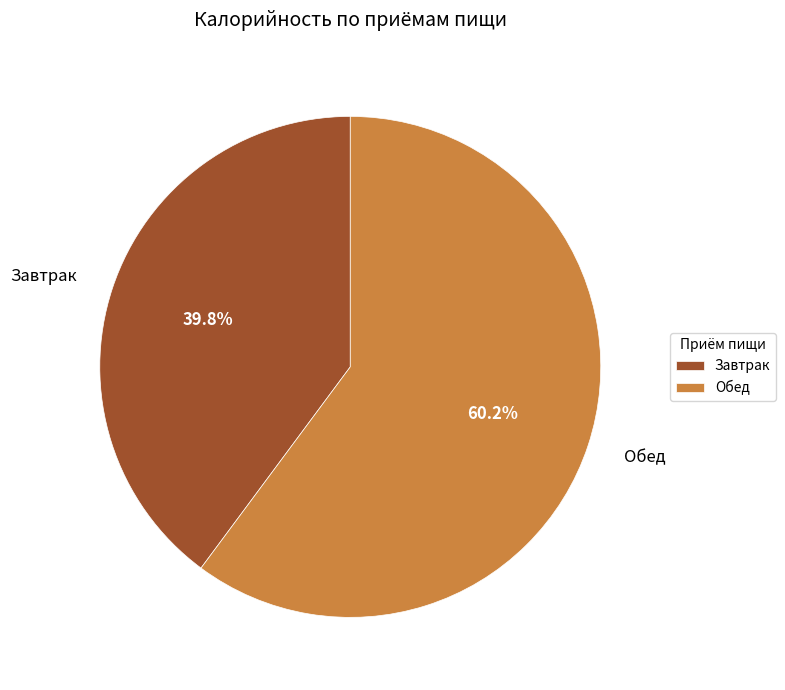

Combined, do Обед and Завтрак account for over 50%?

Yes